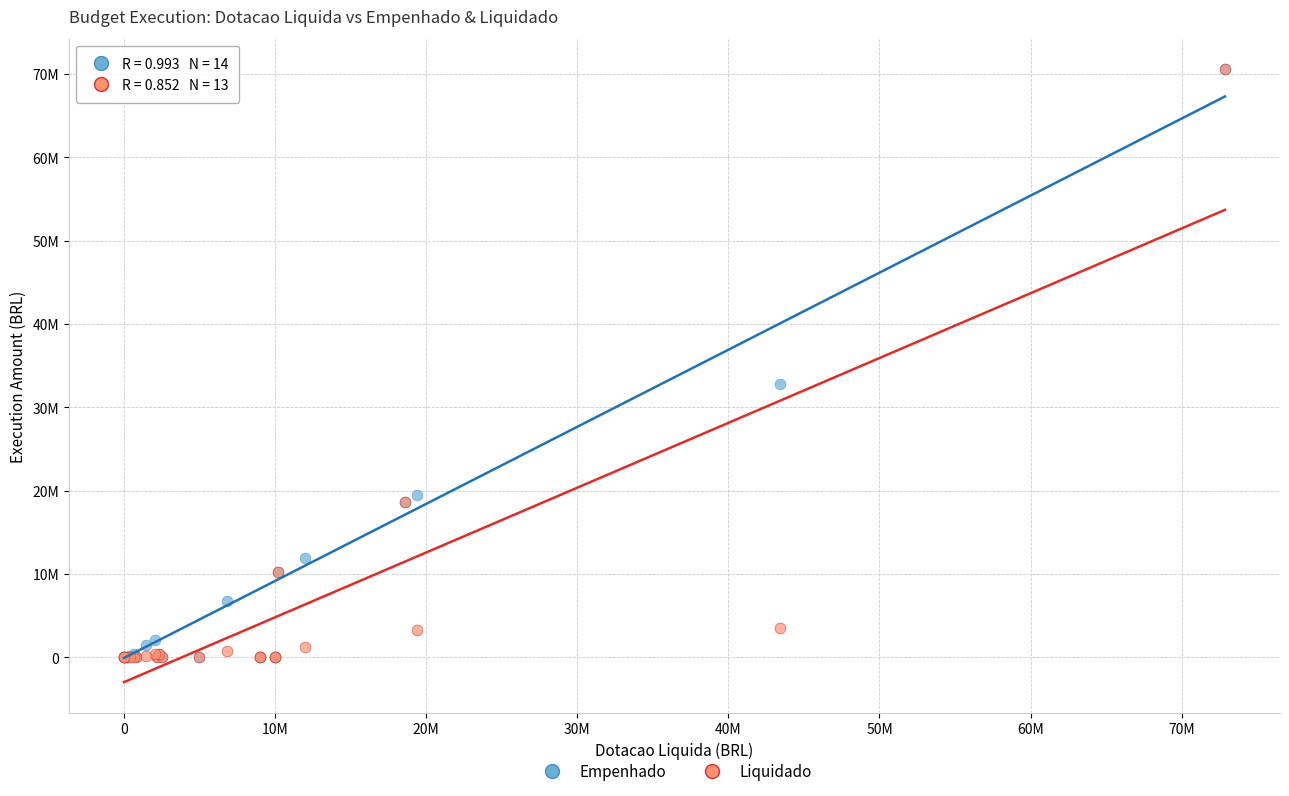

What are all the series names shown in the legend?

Empenhado, Liquidado